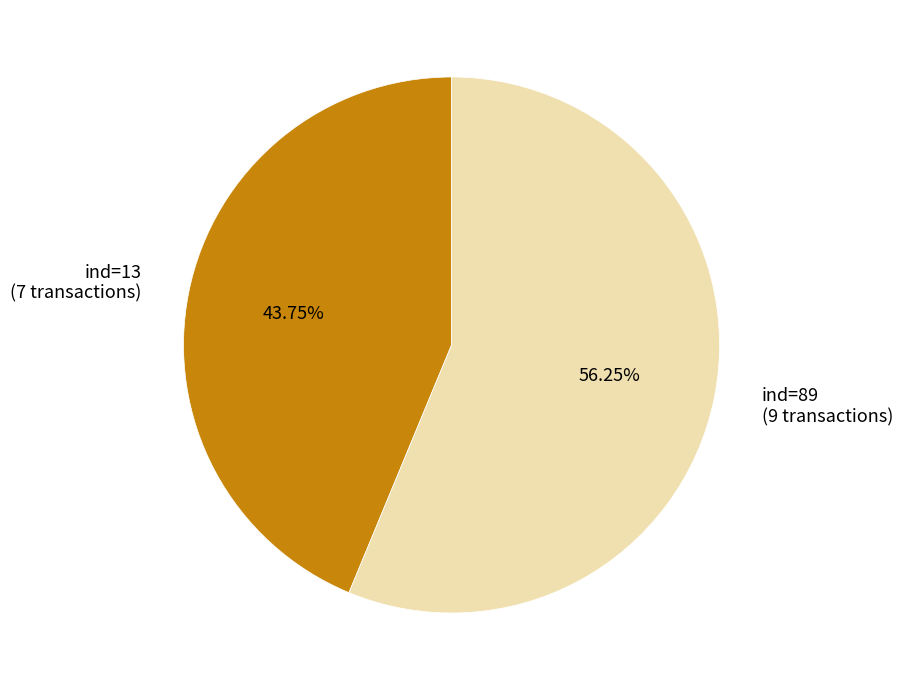

What is the majority slice?

ind=89 (9 transactions)